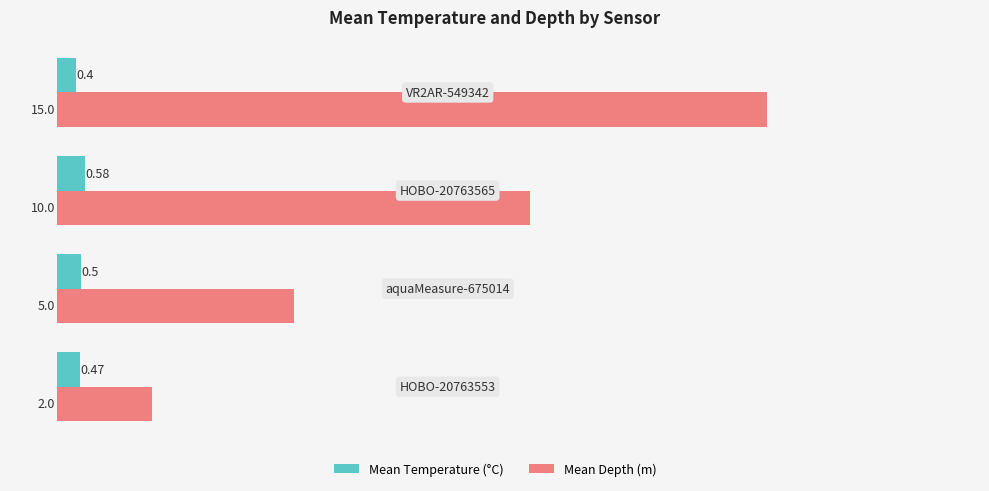

Which series has the largest total across all categories?

Mean Depth (m)